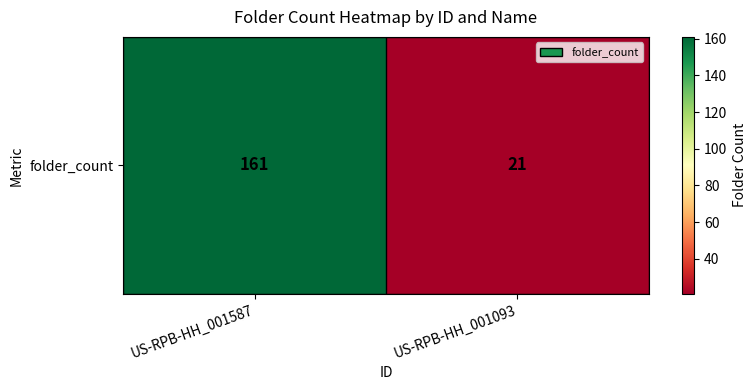

What is the ratio of the value at US-RPB-HH_001587 to the value at US-RPB-HH_001093?

7.7